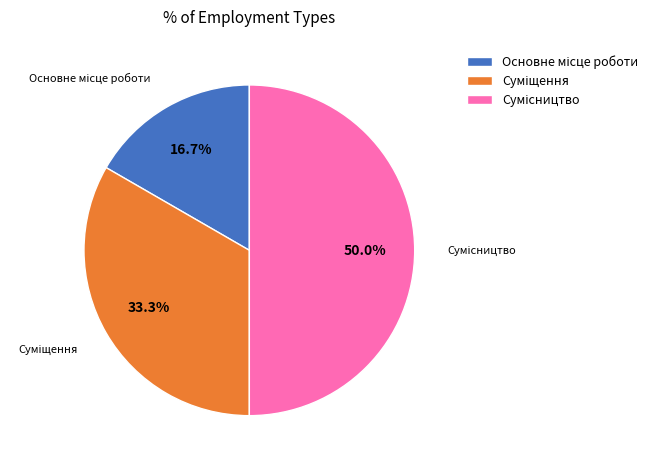

How many segments does this pie chart have?

3